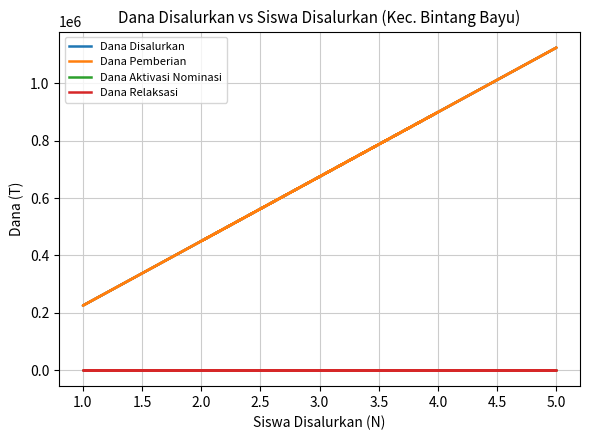

At how many categories does at least one series exceed 578602?

8